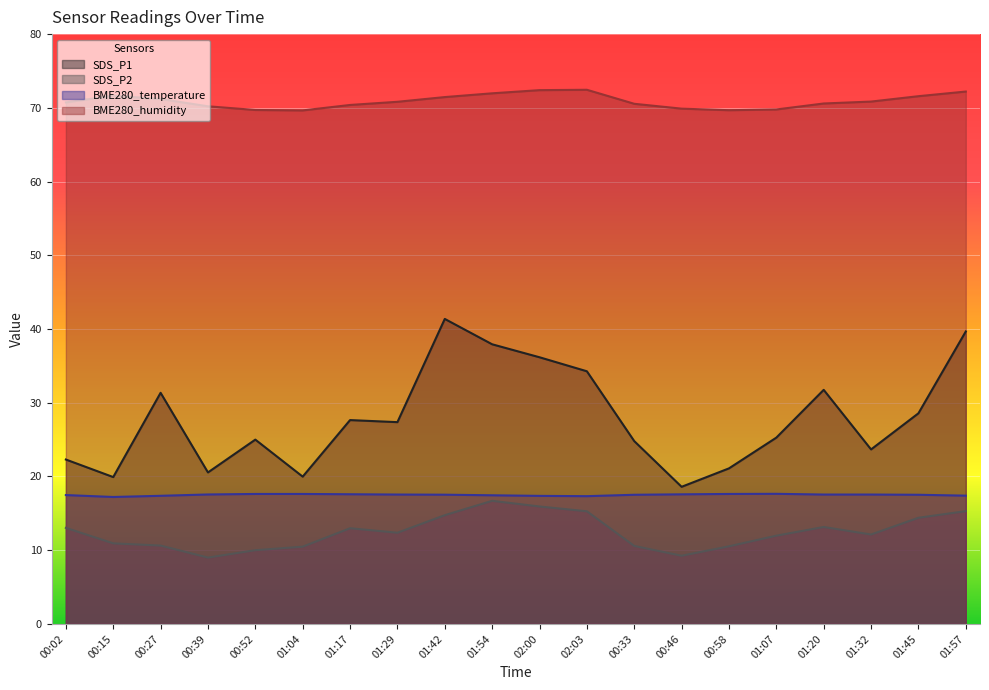

Where is SDS_P1 nearest to the value 29?

01:45